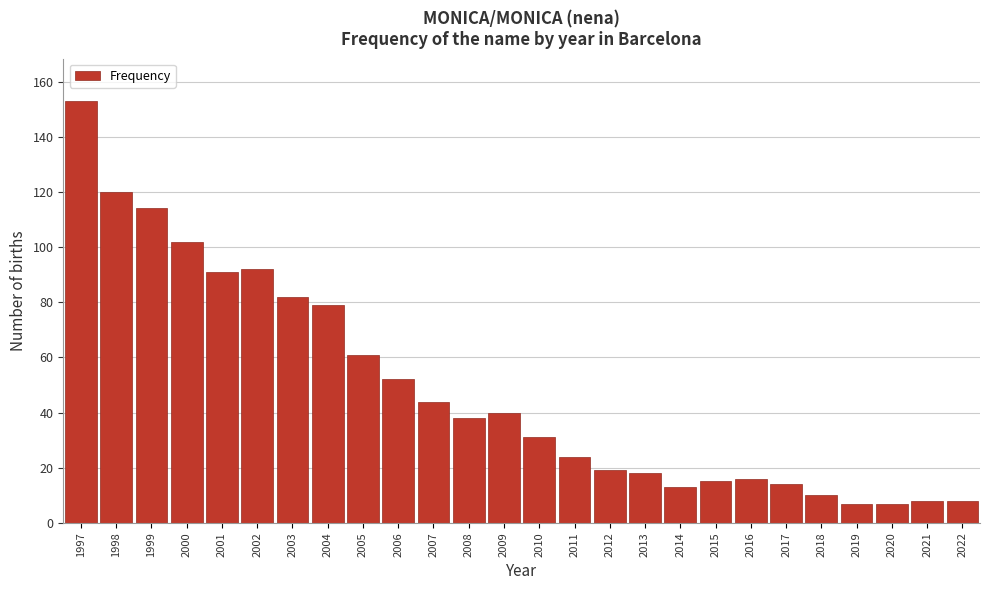

Reading left to right, list all the values displayed in this chart.

153	120	114	102	91	92	82	79	61	52	44	38	40	31	24	19	18	13	15	16	14	10	7	7	8	8